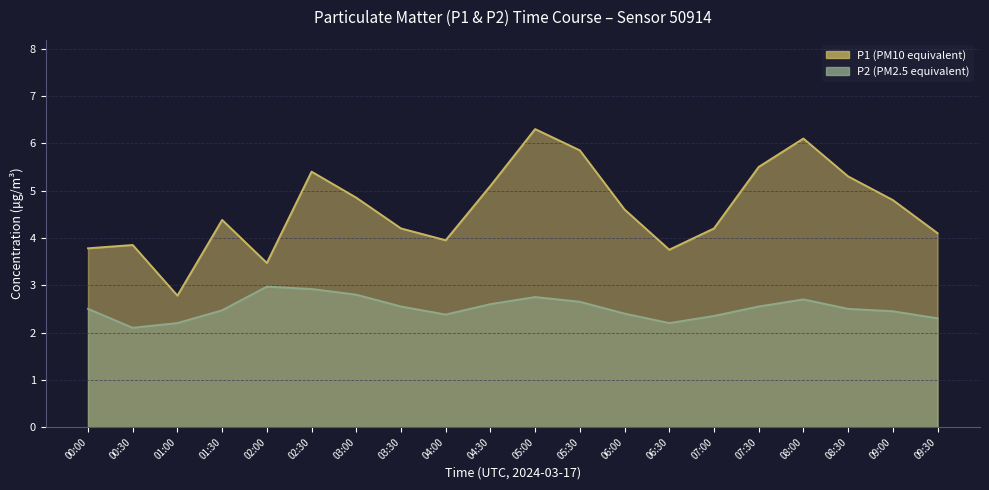

What is the average value of the P2 series?

2.5